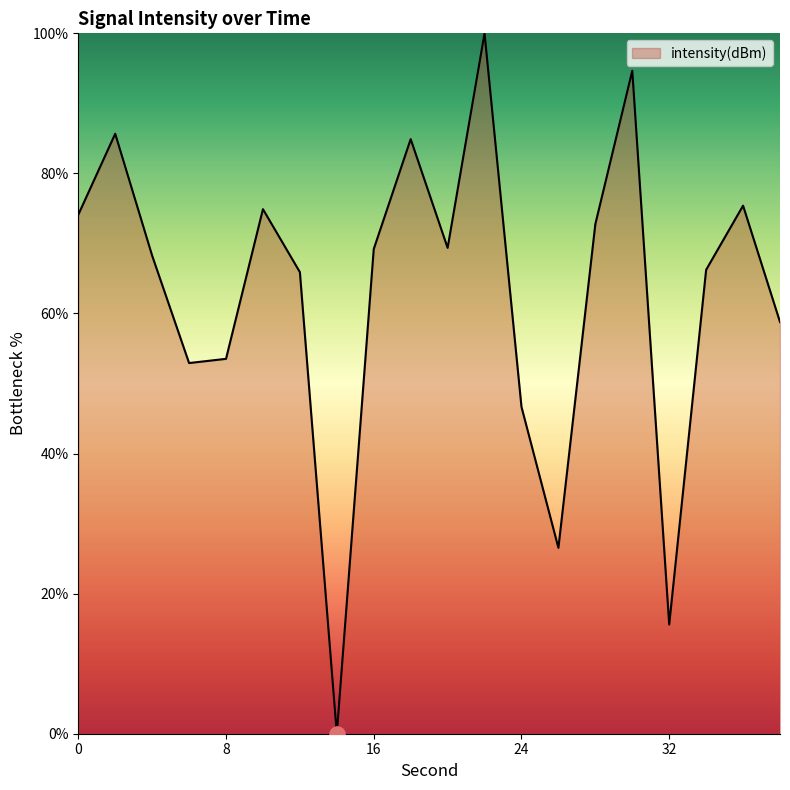

What is the maximum value shown in the chart?

100.0